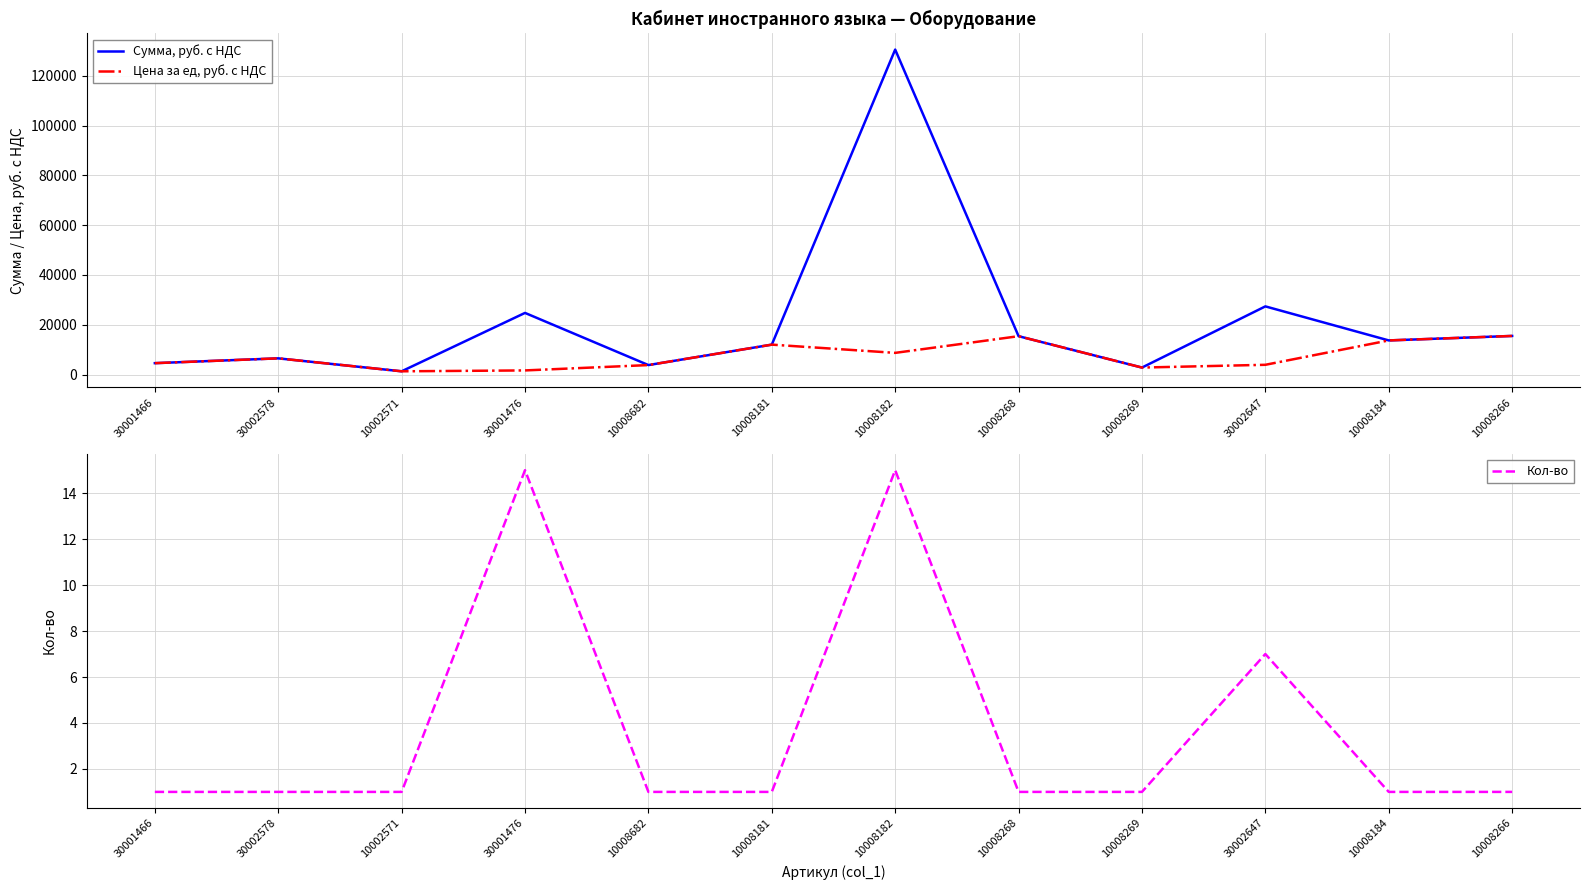

At which label does Сумма, руб. с НДС first exceed 13700?

30001476